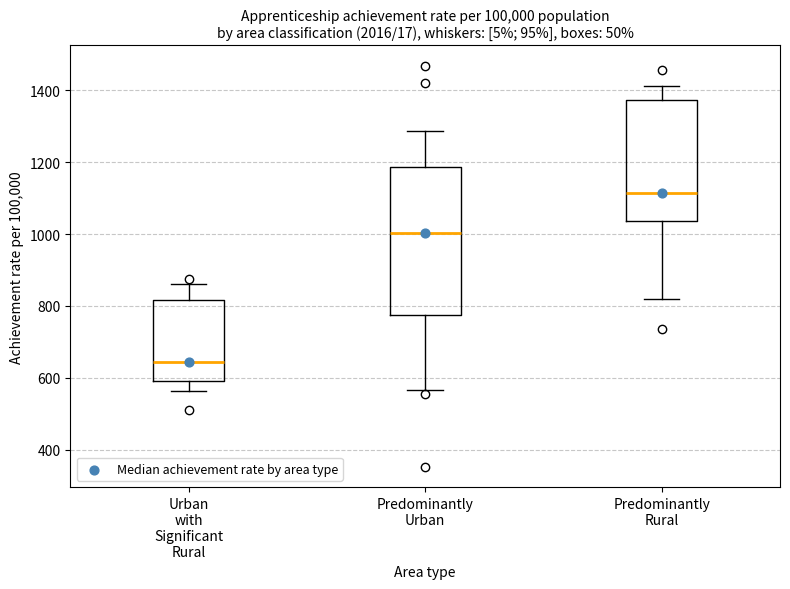

Reading left to right, transcribe this box plot: for each box, give where its median line is, the range the box spans, and where its two whiskers end, as read against the y-axis. The values are not printed on the chart, so give them approximately, as read against the axis.

Urban with Significant Rural: median 640, box 600 to 820, whiskers 560 to 860
Predominantly Urban: median 1000, box 780 to 1180, whiskers 560 to 1280
Predominantly Rural: median 1120, box 1040 to 1380, whiskers 820 to 1420